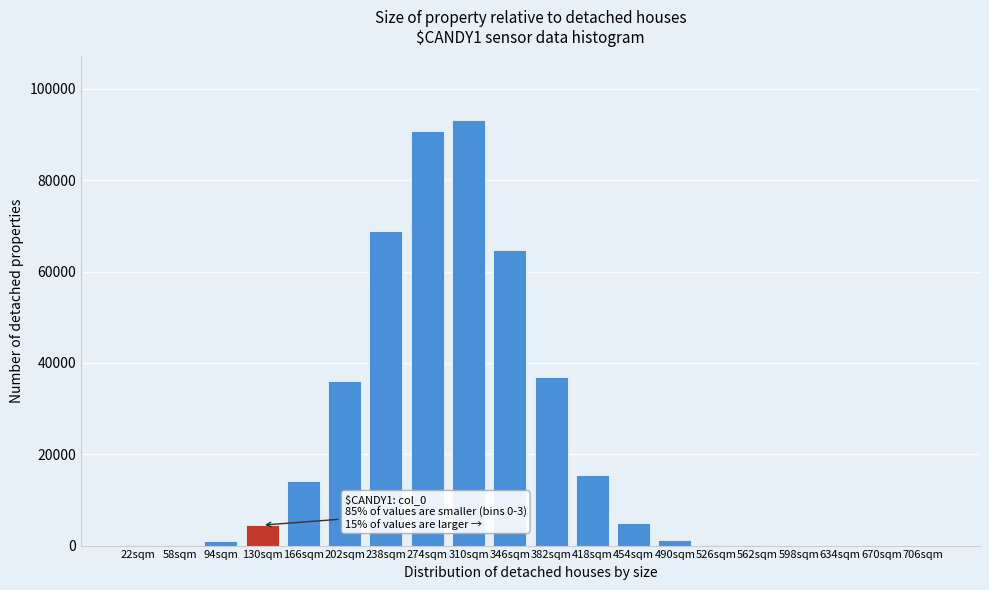

The value at 706sqm is 0. True or false?

True